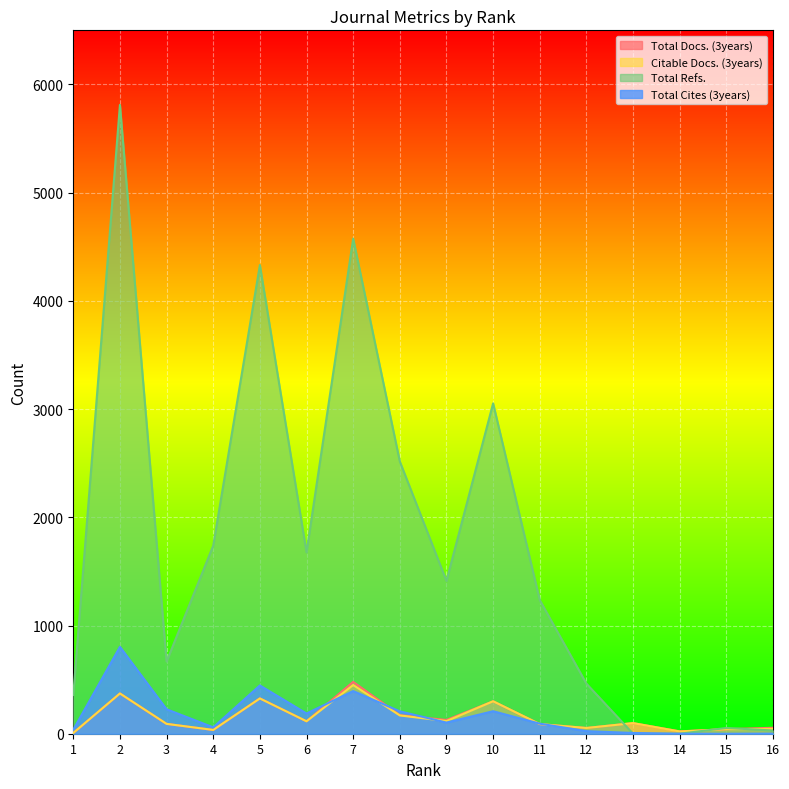

Between 15 and 9, which is larger?

9